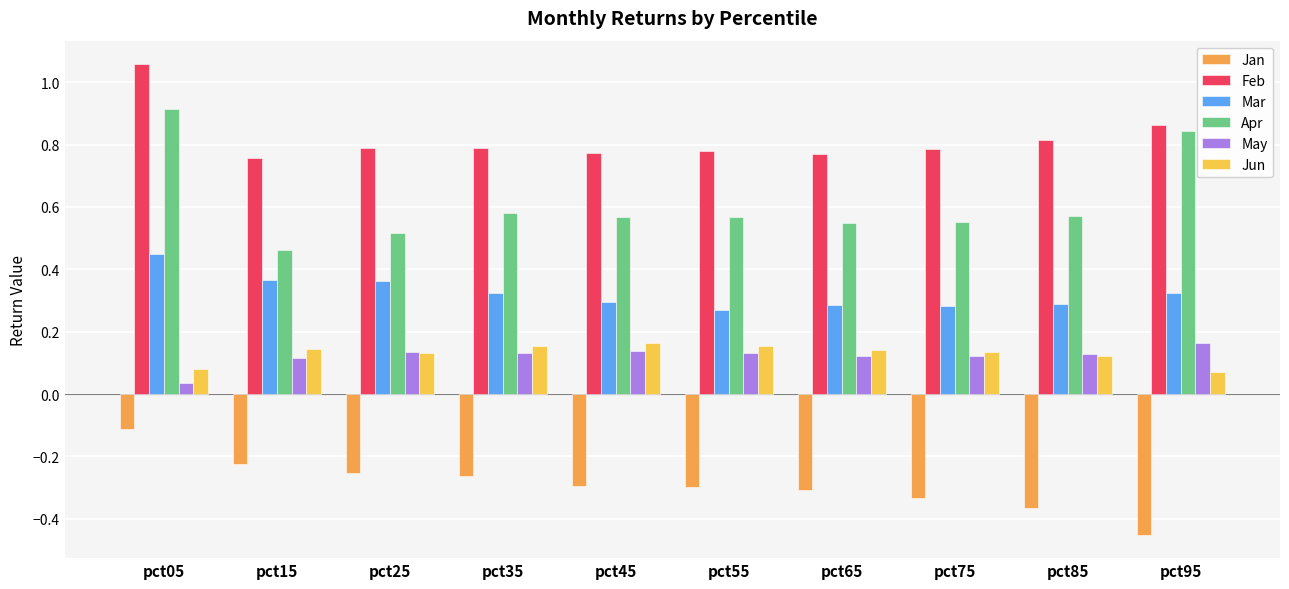

How many bars are there in total?

60